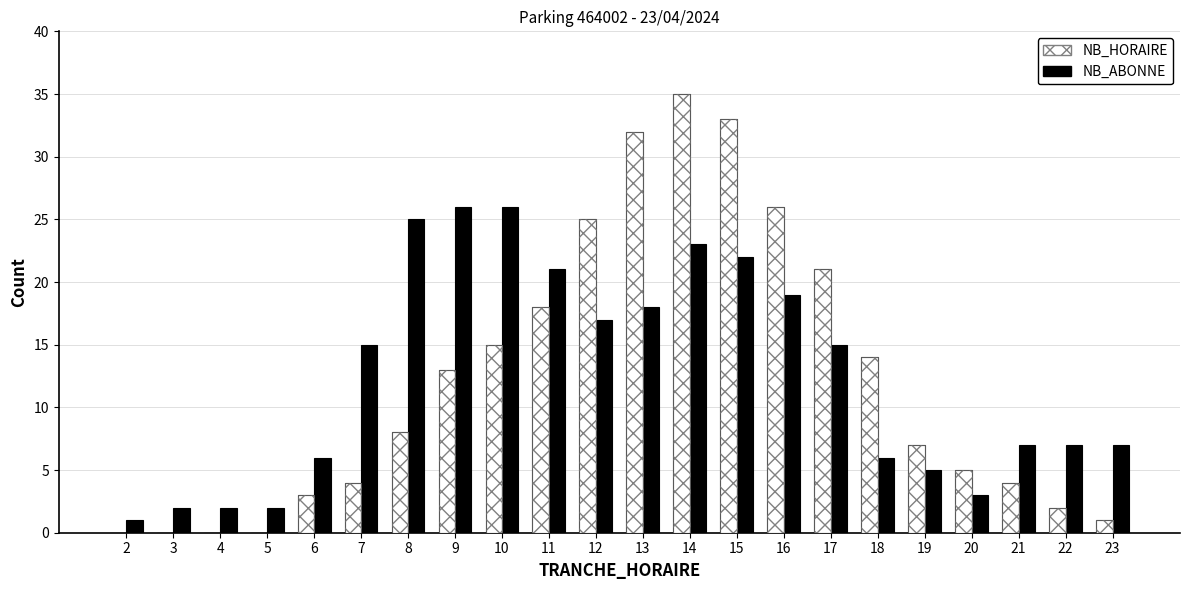

How many values in the NB_HORAIRE series exceed 8?

10